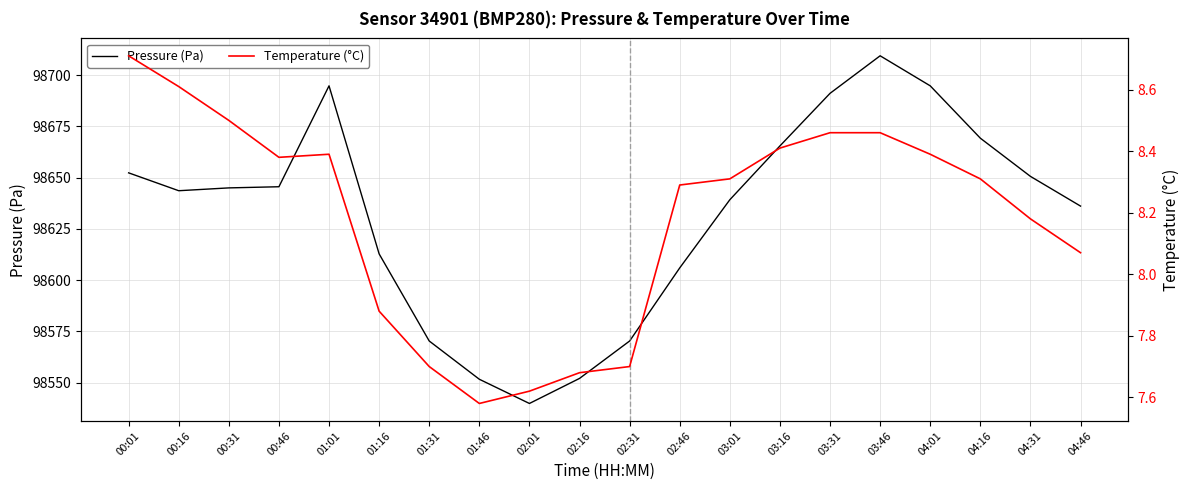

List the series in order of their overall mean, lowest first.

Temperature (°C), Pressure (Pa)